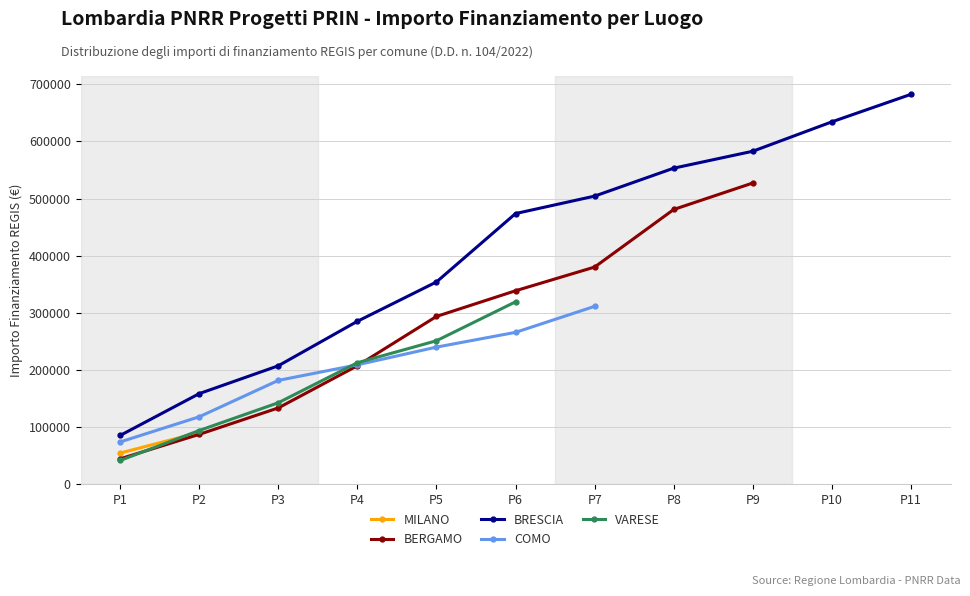

Count the number of data series in this chart.

5